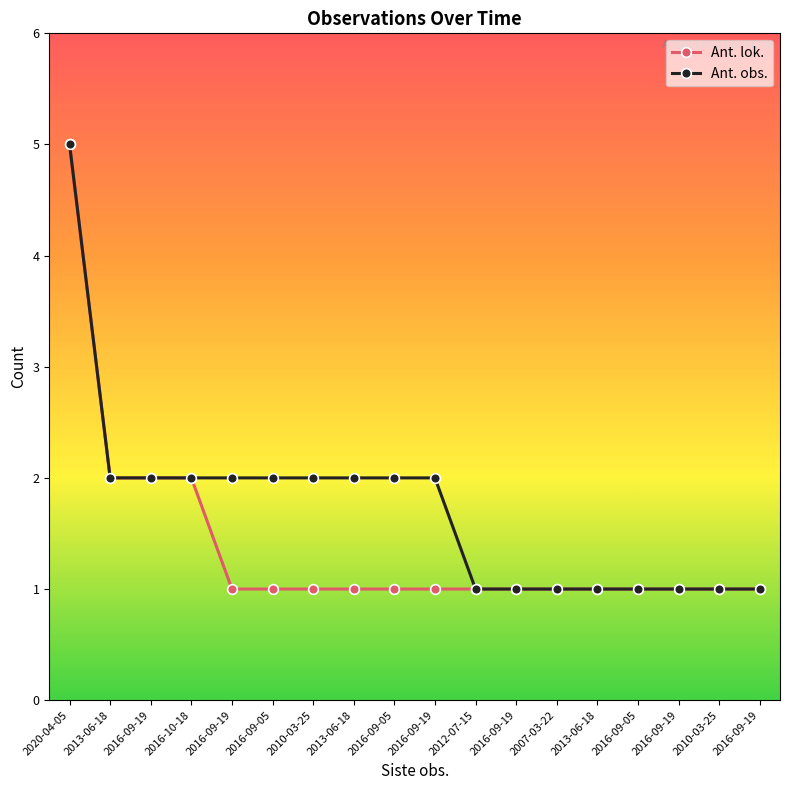

Reading right to left, transcribe all the data shown in this chart.

Ant. lok.: 2016-09-19=1	2010-03-25=1	2016-09-19=1	2016-09-05=1	2013-06-18=1	2007-03-22=1	2016-09-19=1	2012-07-15=1	2016-09-19=1	2016-09-05=1	2013-06-18=1	2010-03-25=1	2016-09-05=1	2016-09-19=1	2016-10-18=2	2016-09-19=2	2013-06-18=2	2020-04-05=5
Ant. obs.: 2016-09-19=1	2010-03-25=1	2016-09-19=1	2016-09-05=1	2013-06-18=1	2007-03-22=1	2016-09-19=1	2012-07-15=1	2016-09-19=2	2016-09-05=2	2013-06-18=2	2010-03-25=2	2016-09-05=2	2016-09-19=2	2016-10-18=2	2016-09-19=2	2013-06-18=2	2020-04-05=5